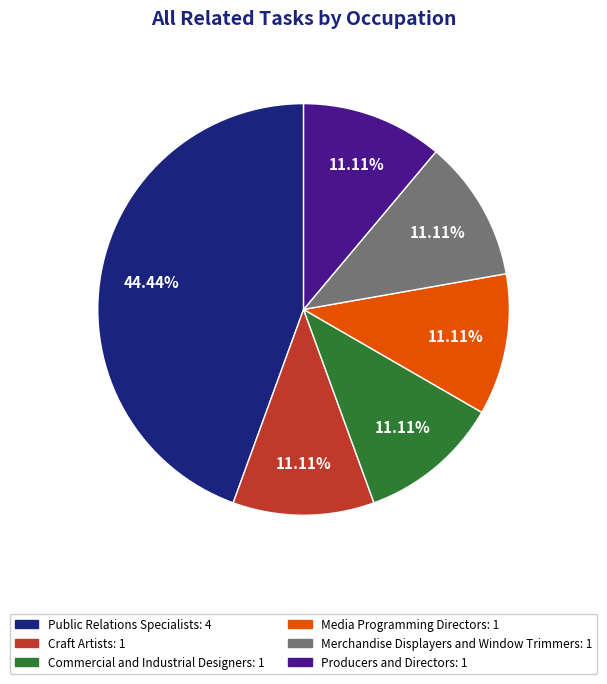

How many slices are in this pie chart?

6